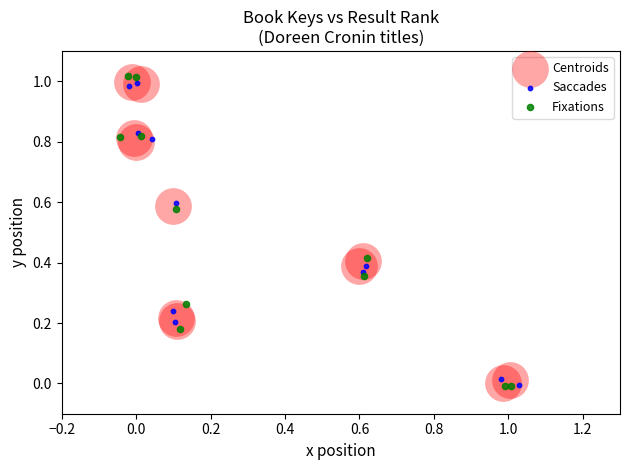

Which series has the largest Y range (max minus min)?

Fixations